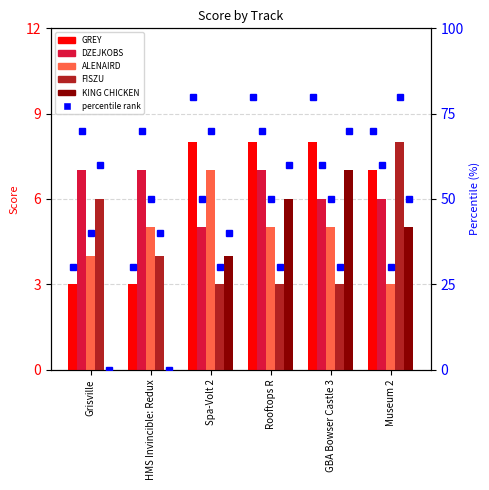

How many categories are shown in the chart?

6